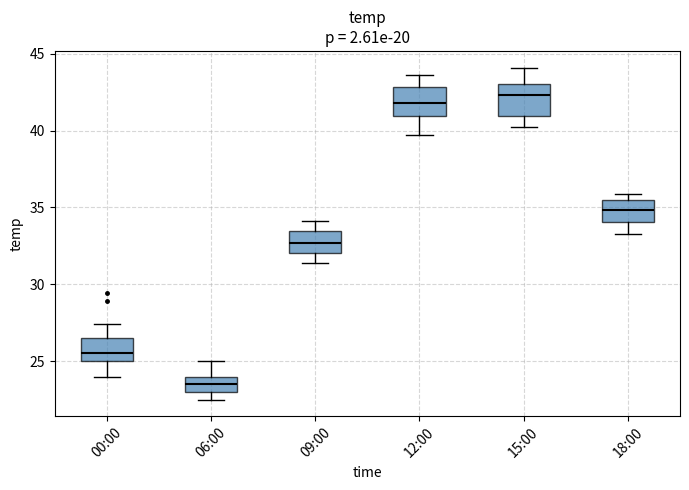

Which box has the lowest median line?

06:00